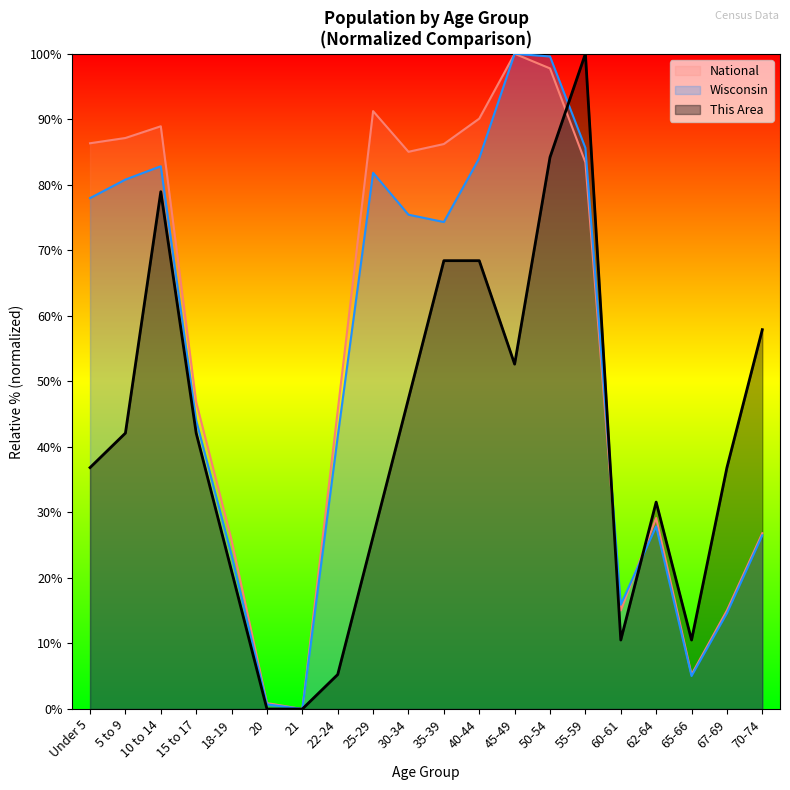

How many positive values does the National series have?

19